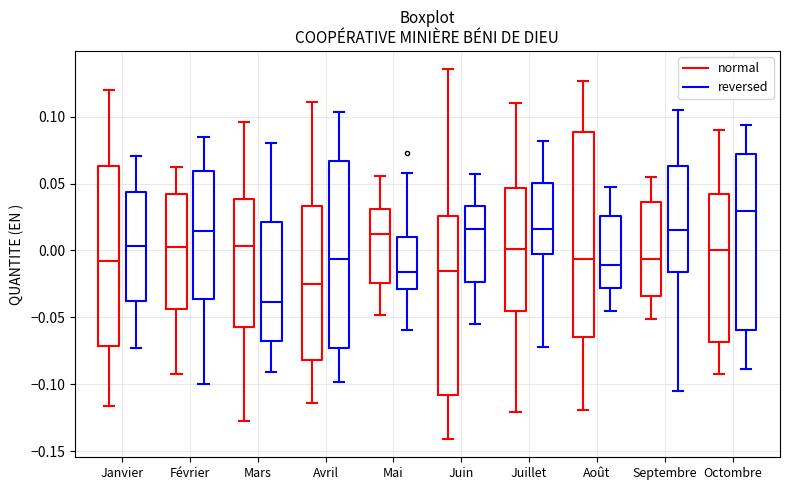

Which box has the highest median line?

Octombre (reversed)